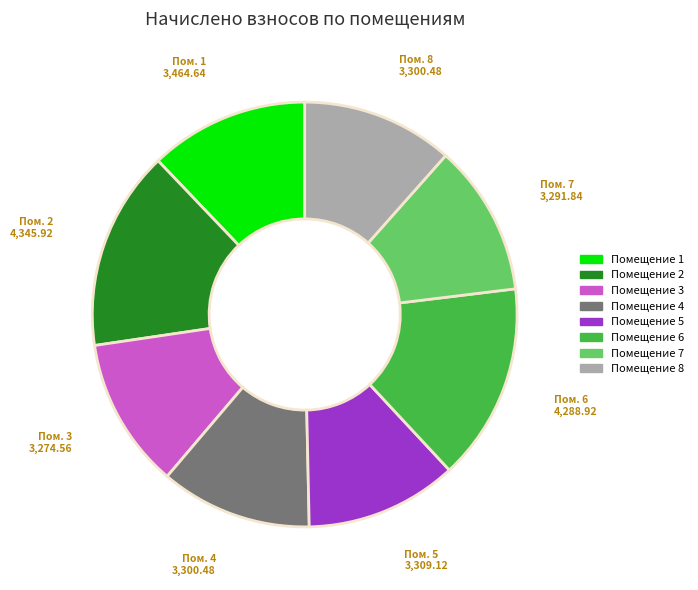

Is there any slice that represents more than half of the pie?

No